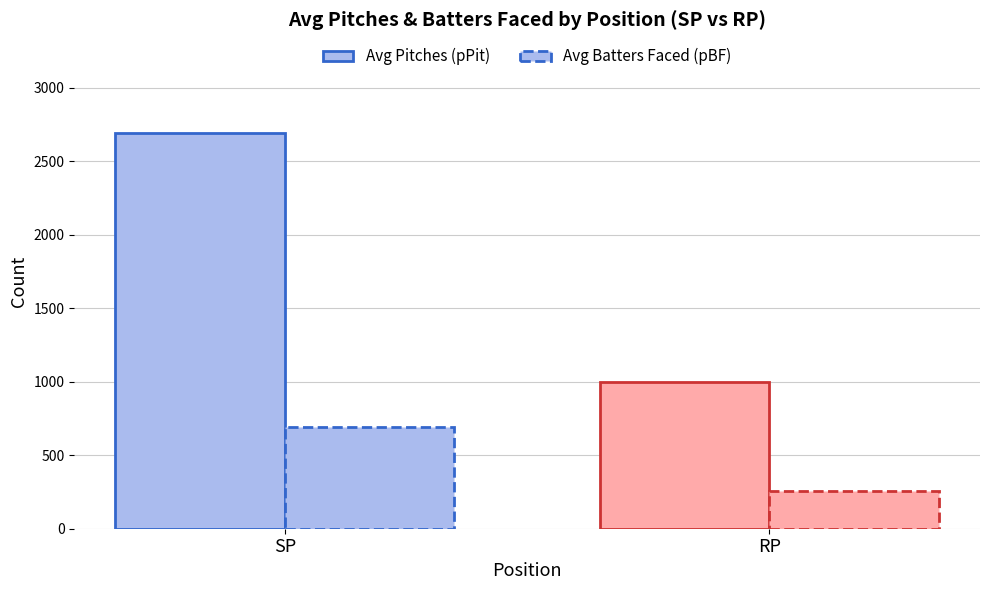

How many bars are there in total?

4